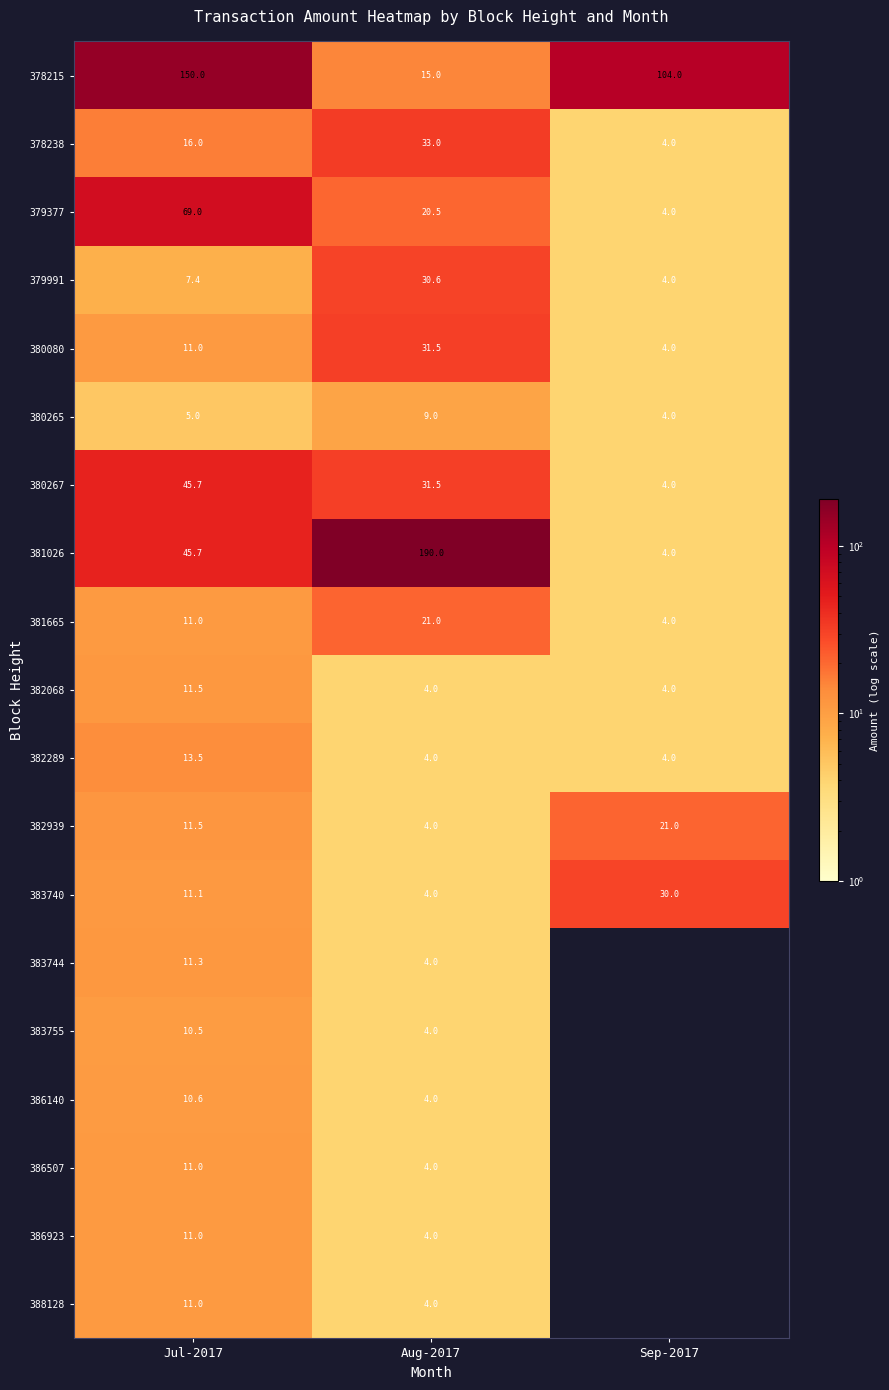

Is the value of 381026 at Sep-2017 greater than the value of 382289 at Jul-2017?

No